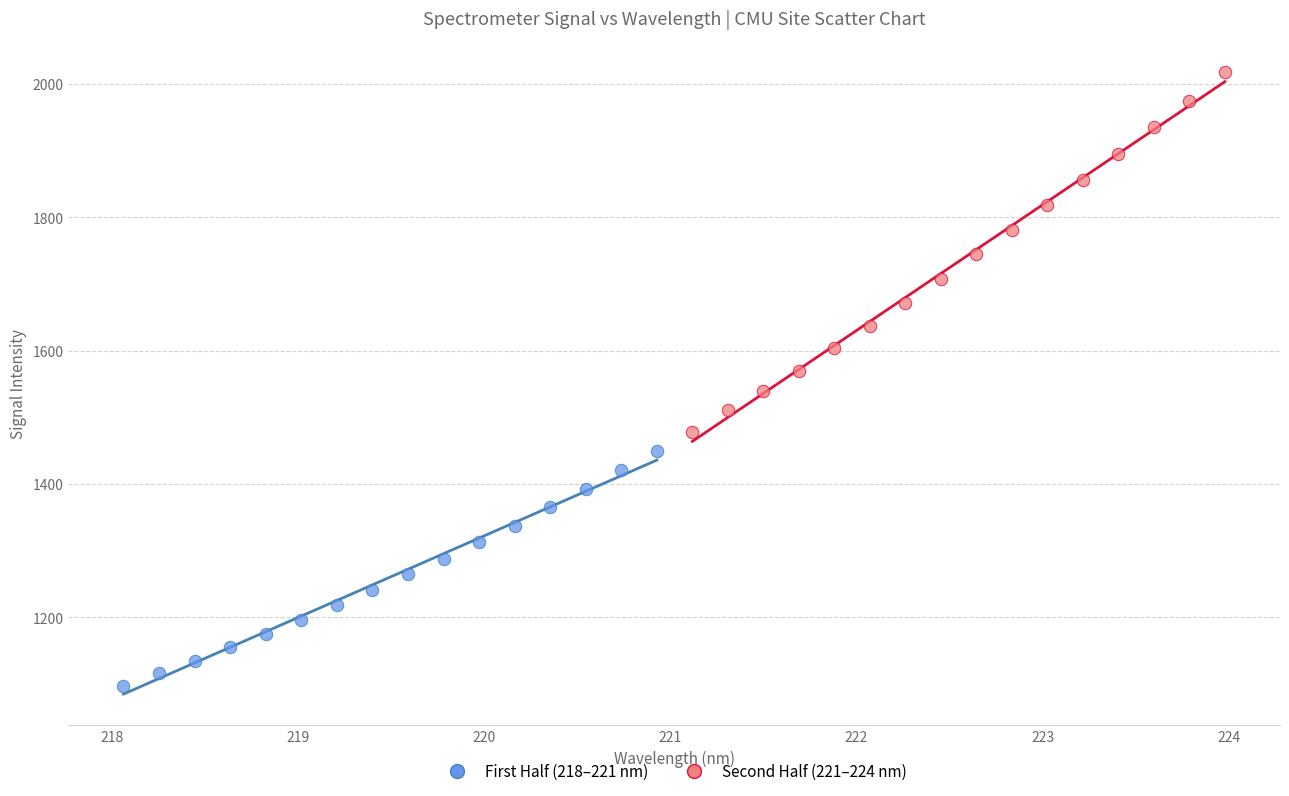

Which series reaches the minimum Y coordinate?

First Half (218–221 nm)